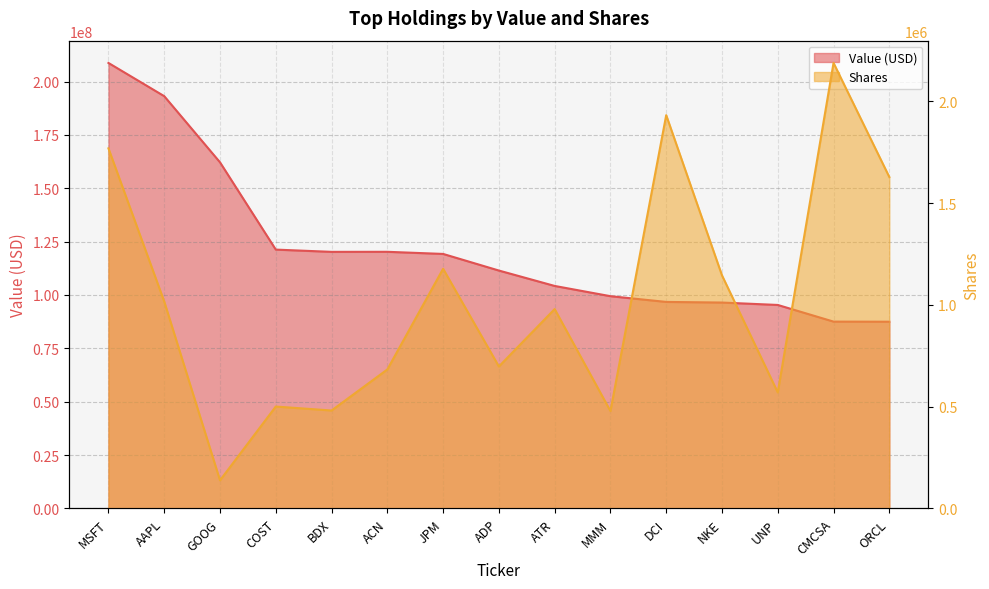

Which category has the highest value in the Shares series?

CMCSA